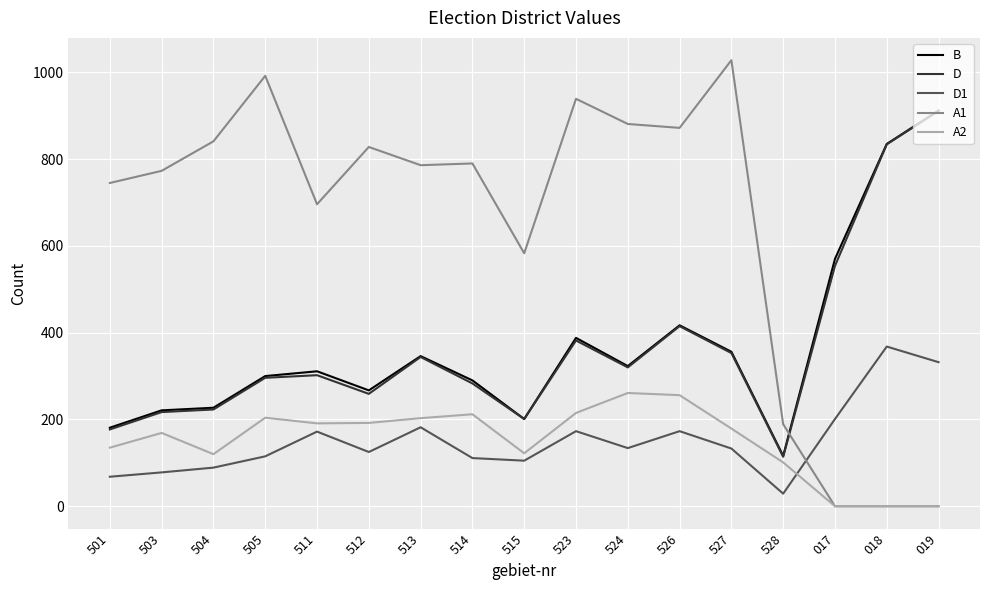

Is the value of D at 524 greater than the value of A2 at 513?

Yes